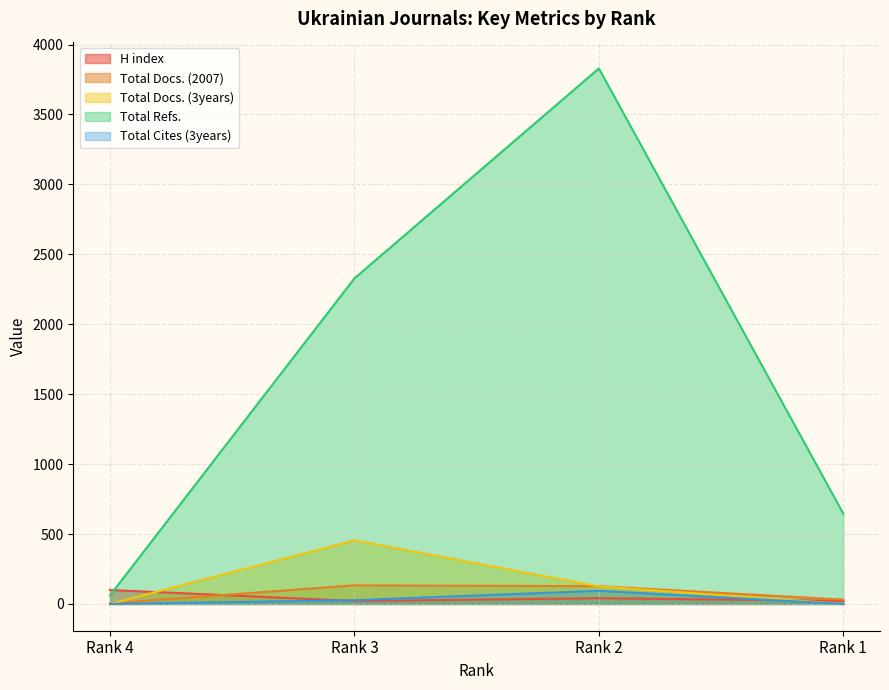

What is the value of the Total Docs. (2007) point at the 4th from the left?

31